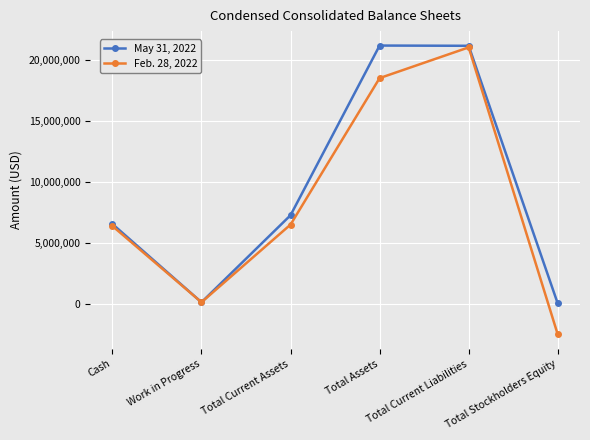

What is the average value of the Feb. 28, 2022 series?

8325059